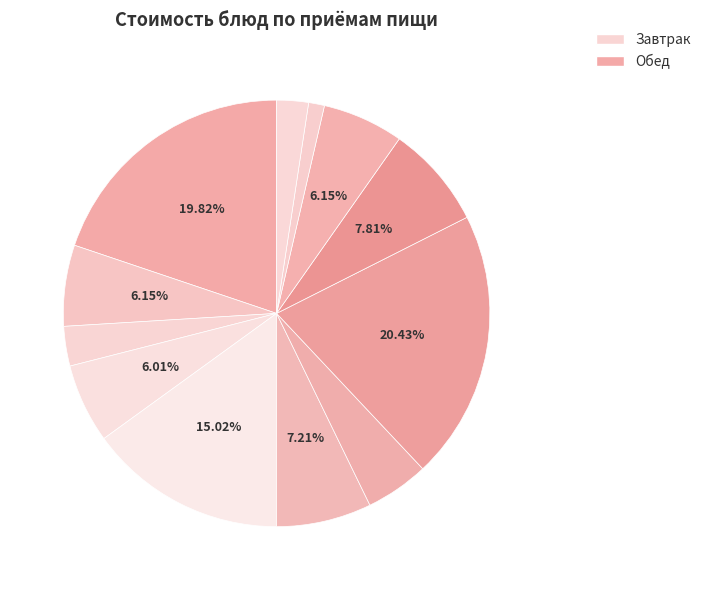

To the nearest percent, what is the average slice percentage?

8%